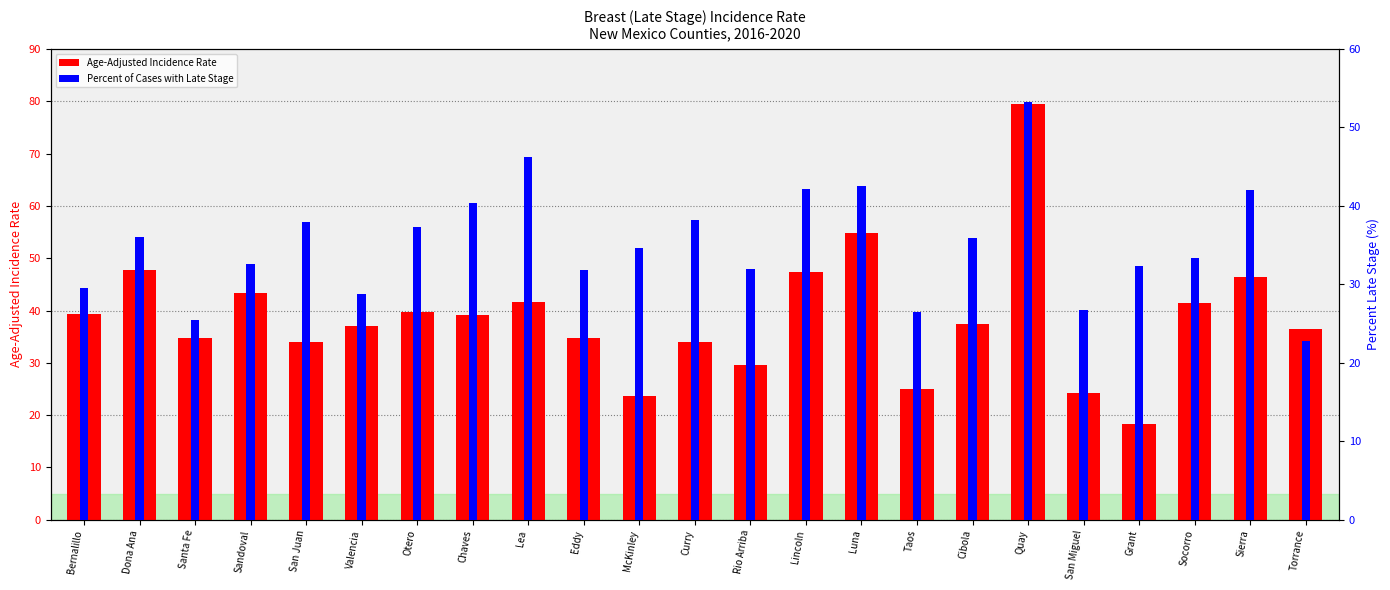

Which label corresponds to the largest value in the chart?

Quay